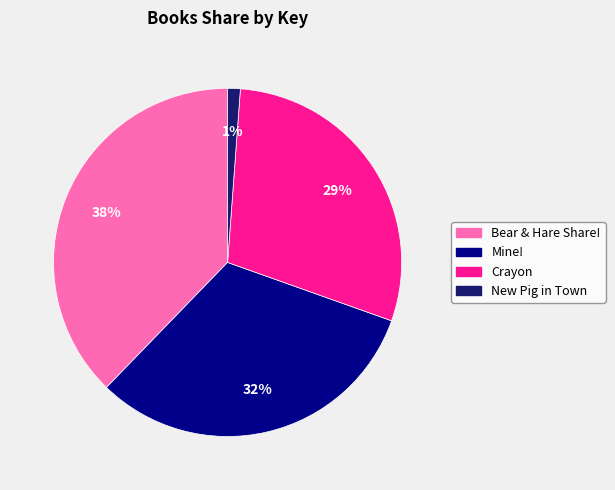

Combined, do Bear & Hare Share! and Crayon account for over 50%?

Yes